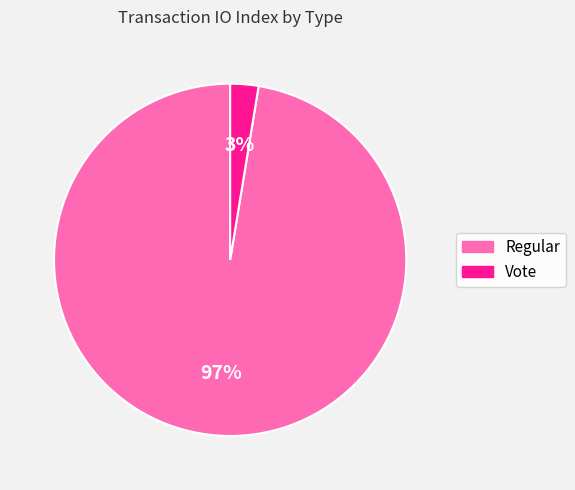

Does any single category account for the majority?

Yes